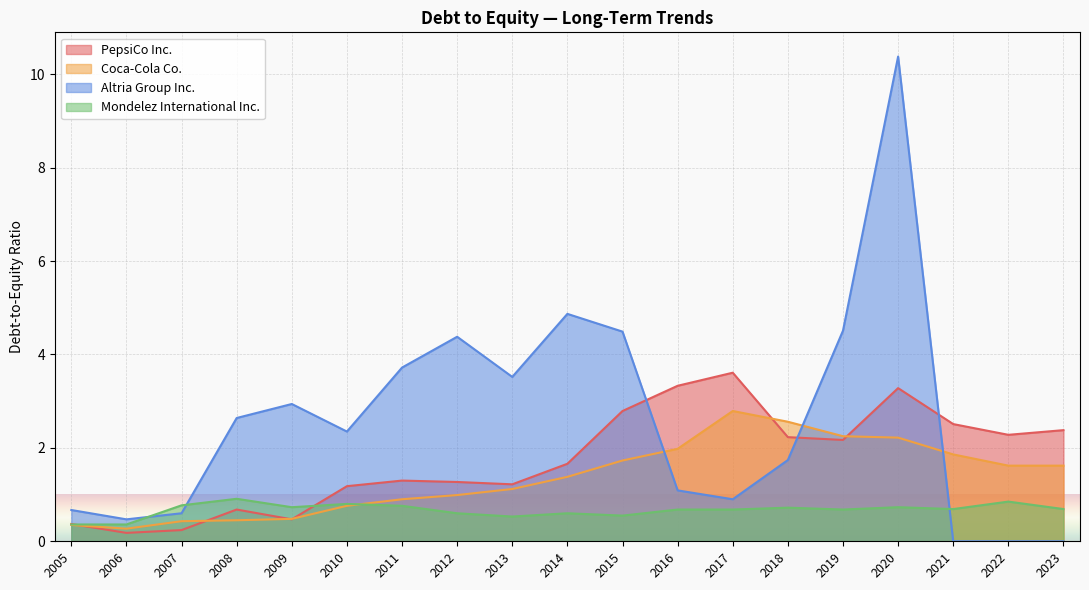

What is the difference between the maximum and second lowest values in the Coca-Cola Co. series?

2.4